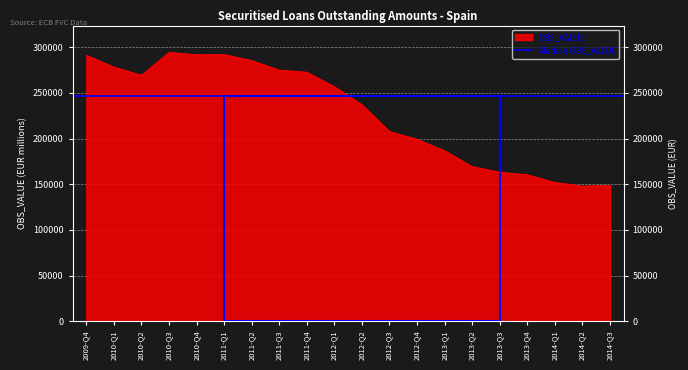

Approximately how many times larger is the value at 2009-Q4 compared to 2014-Q2?

2.0